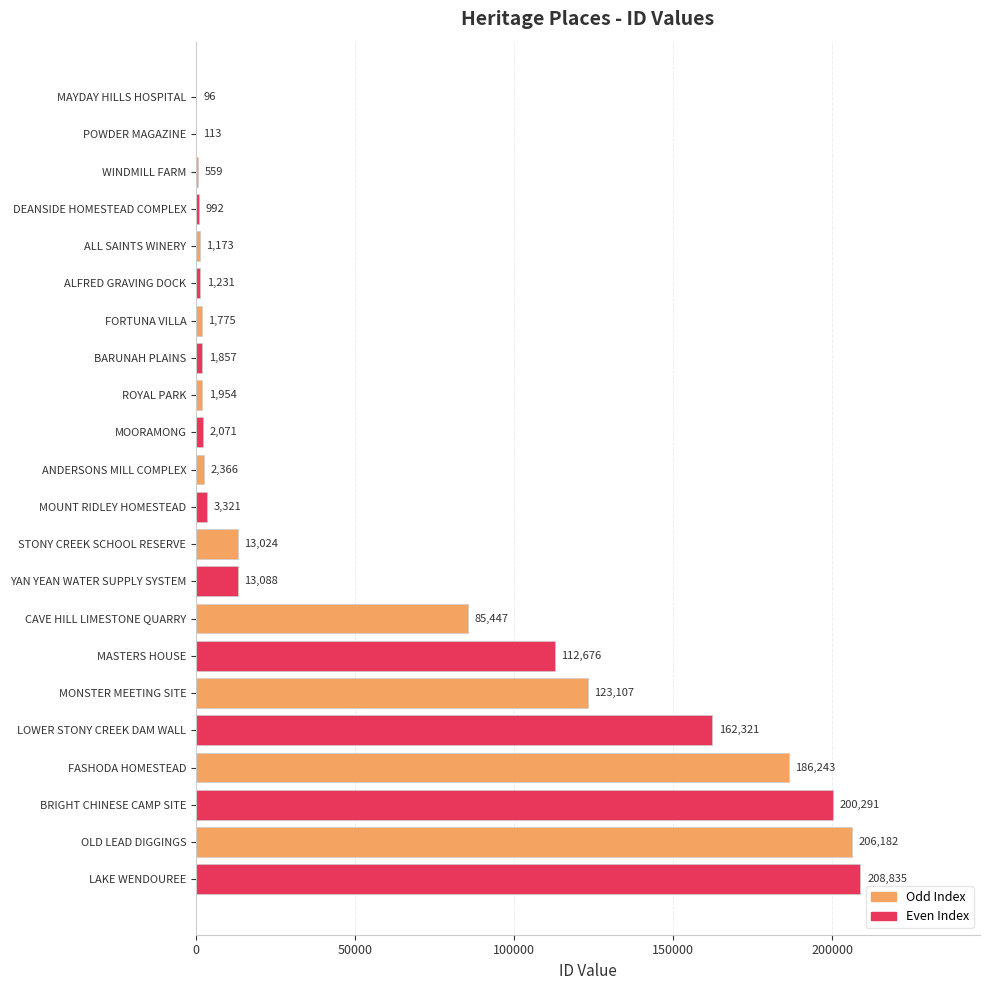

The chart shows a value of 559 at WINDMILL FARM. True or false?

True